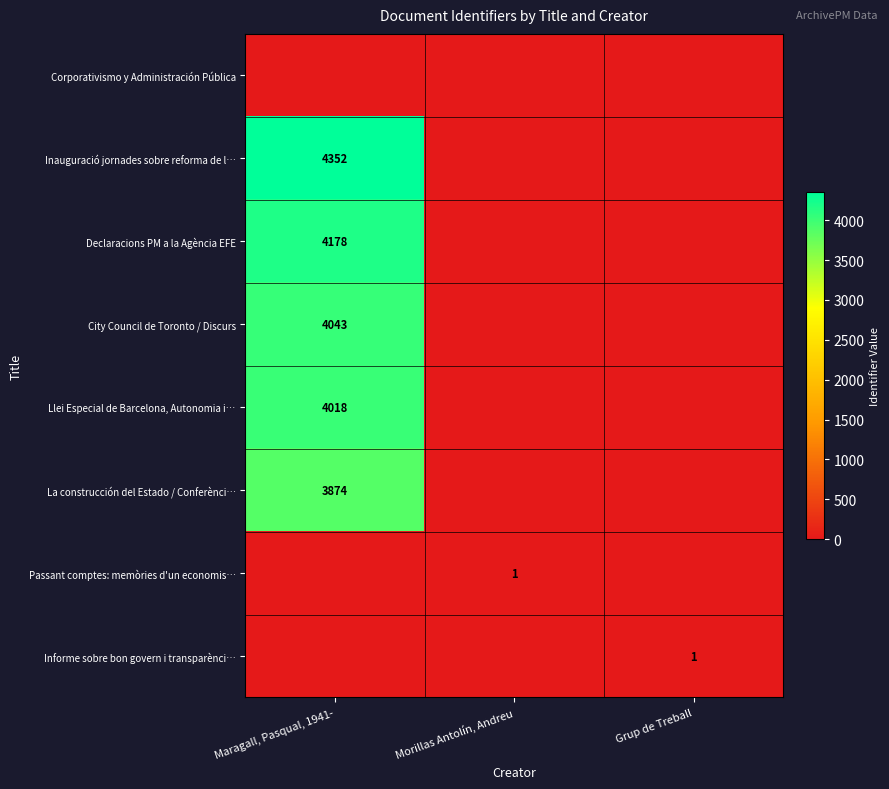

At which category is the sum across all series the highest?

Maragall, Pasqual, 1941-